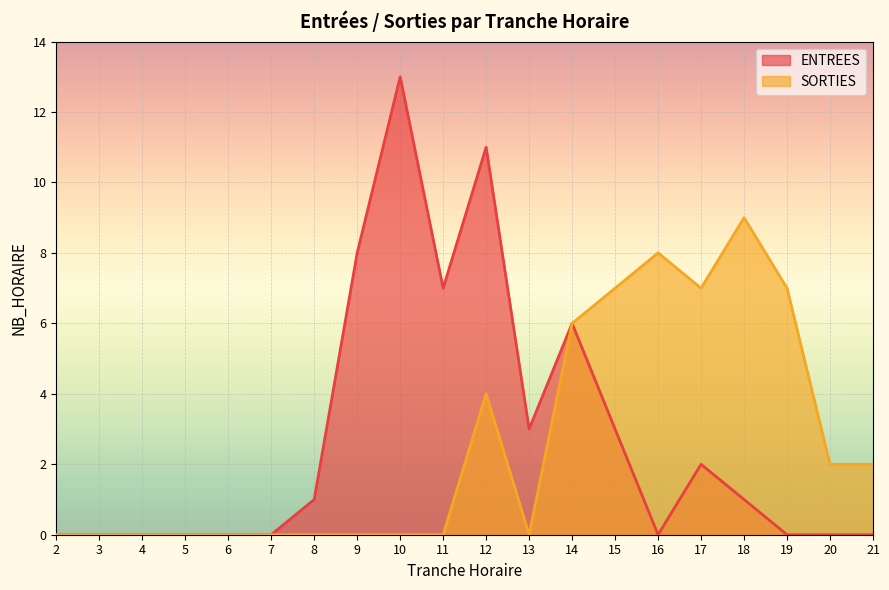

What is the difference between the highest and lowest values at 16?

8